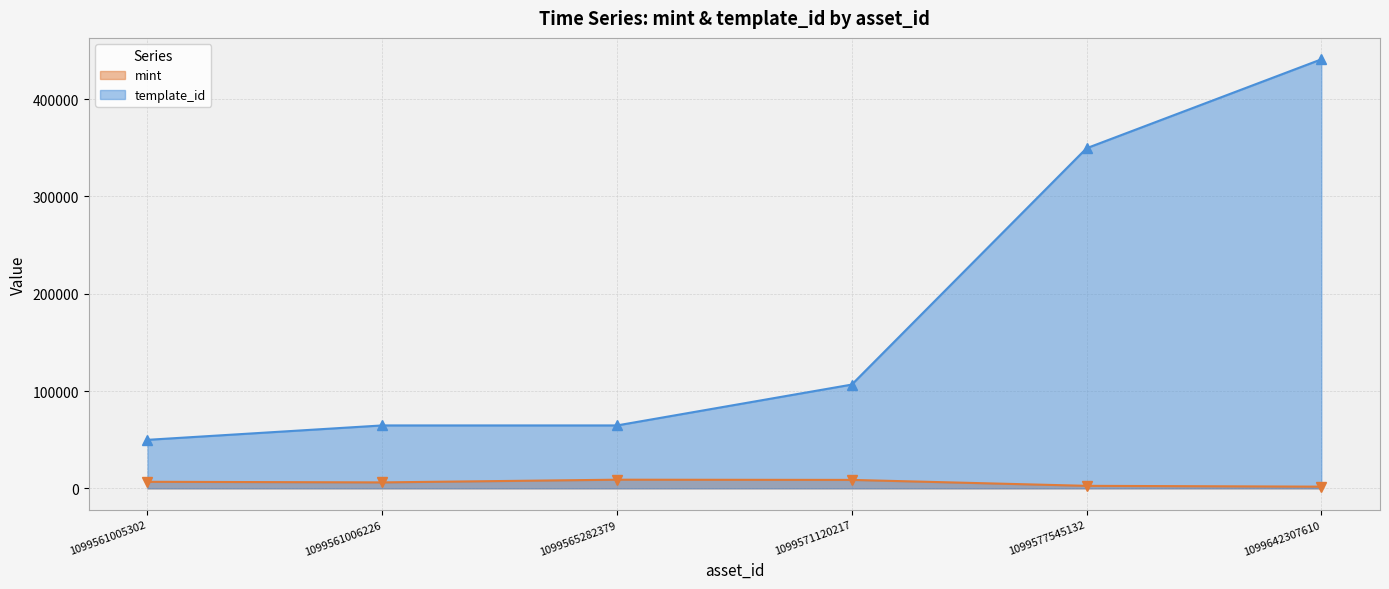

True or false: mint and template_id intersect in this chart.

False